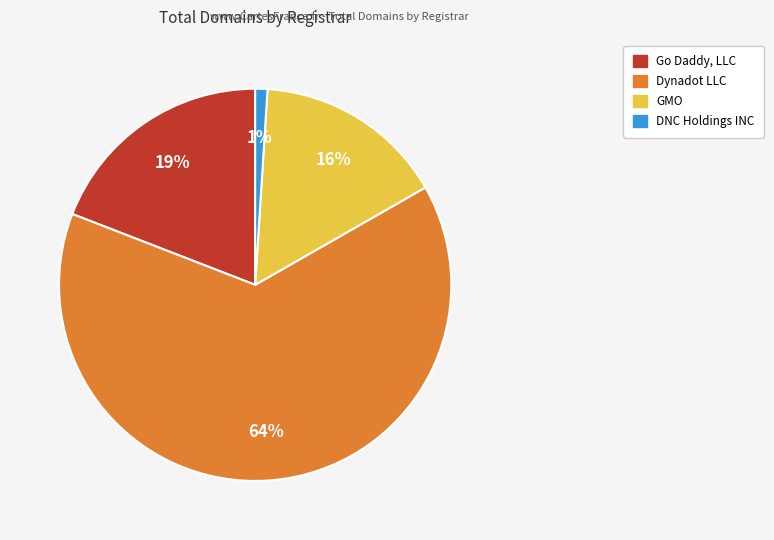

Does any single category account for the majority?

Yes